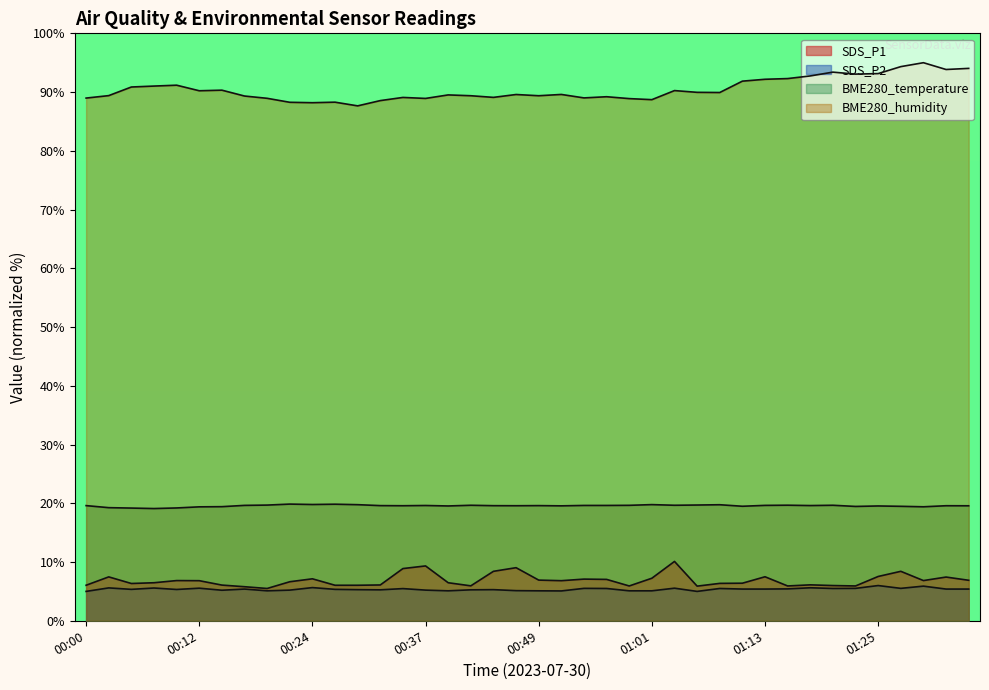

Which category has the lowest value in the SDS_P1 series?

00:20